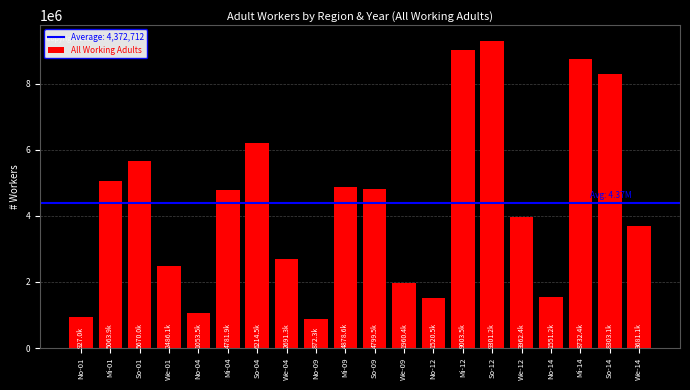

True or false: the data shows 926955 at No-01.

True